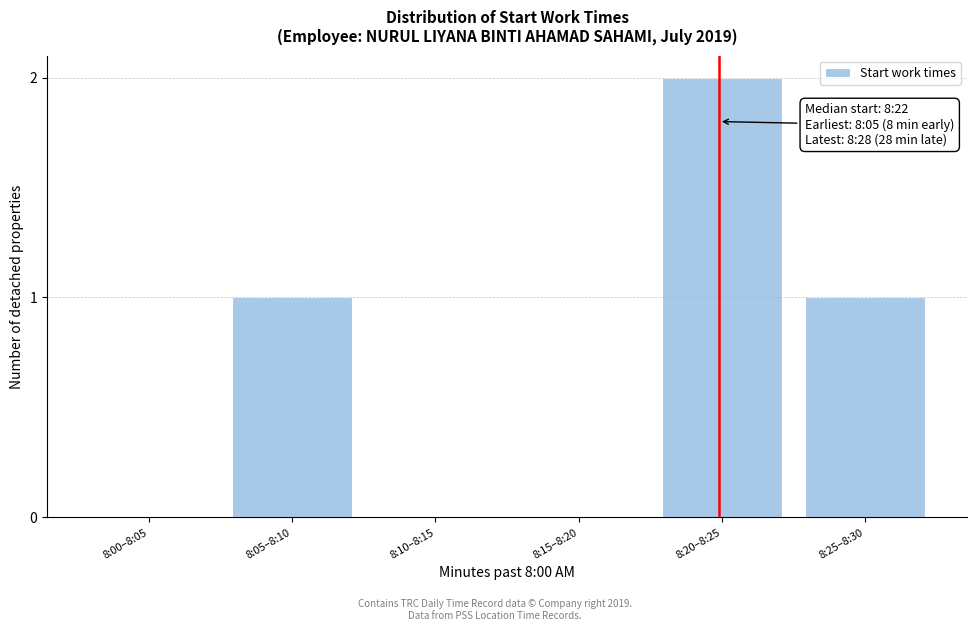

Reading right to left, what are all the values shown in this chart?

8:25–8:30=1	8:20–8:25=2	8:15–8:20=0	8:10–8:15=0	8:05–8:10=1	8:00–8:05=0